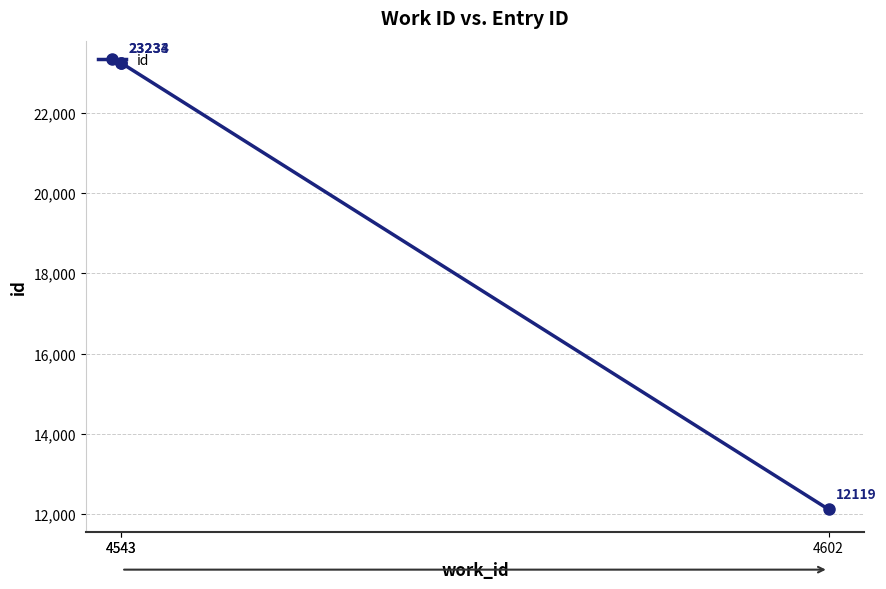

Approximately how many times larger is the value at 4602 compared to 4543?

0.5